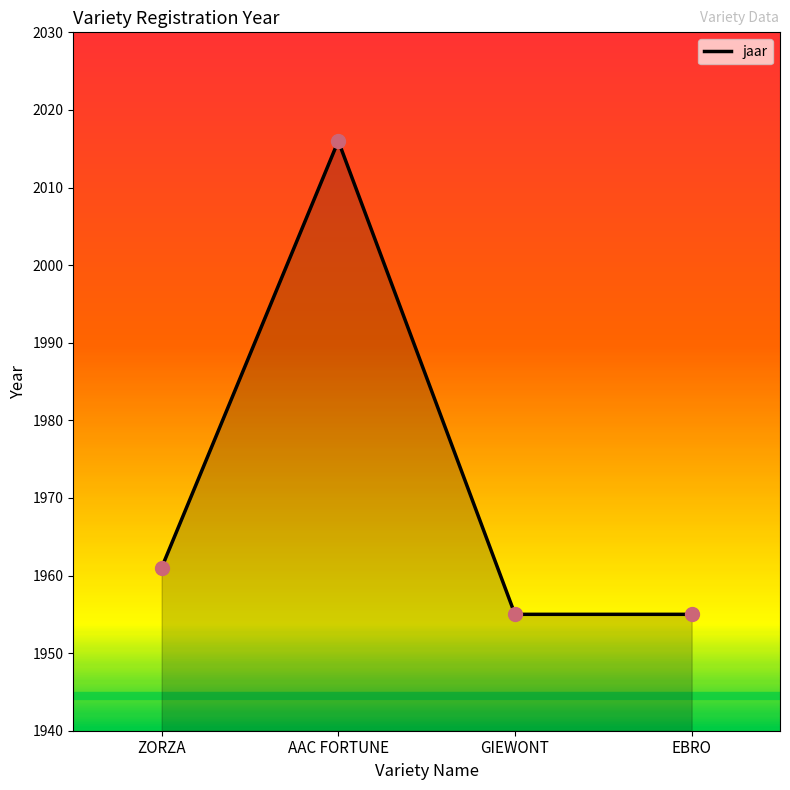

Approximately how many times larger is the value at EBRO compared to ZORZA?

1.0